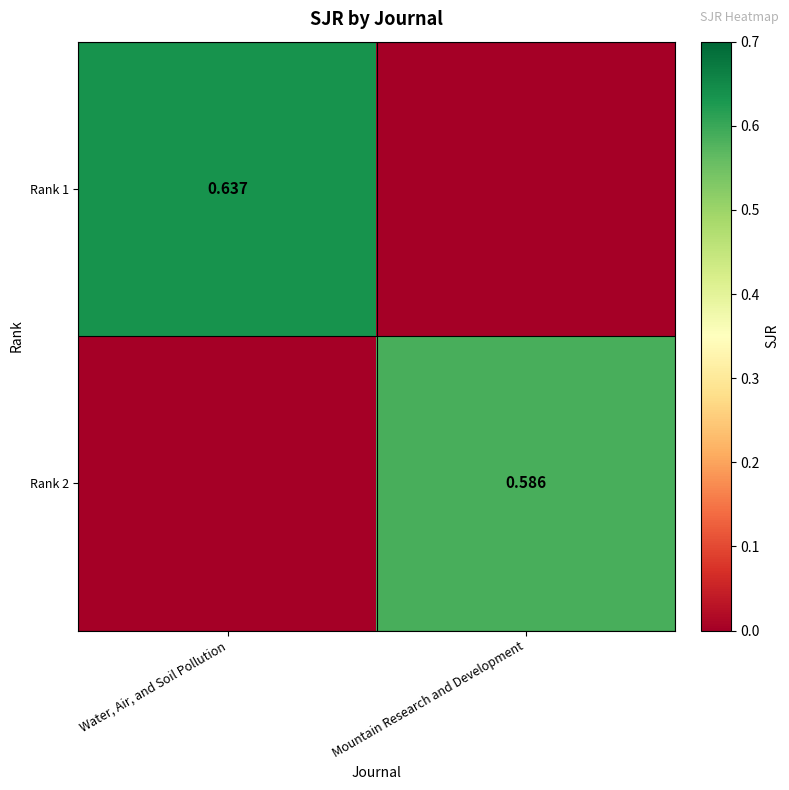

Which category has the highest value in the Rank 2 series?

Mountain Research and Development